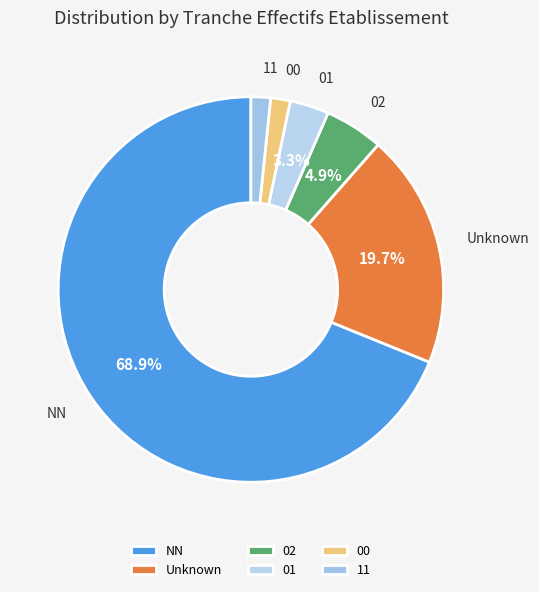

Which slice is the largest?

NN